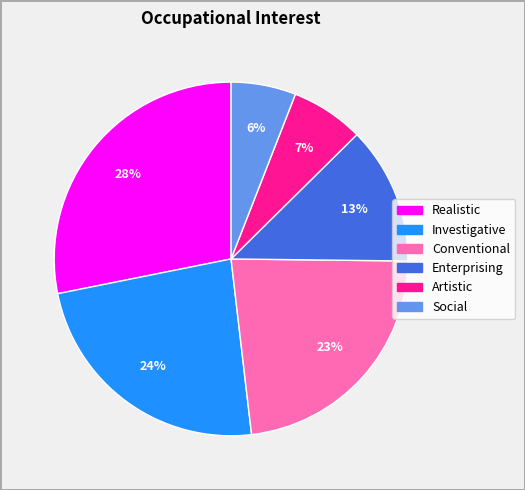

How many slices are in this pie chart?

6